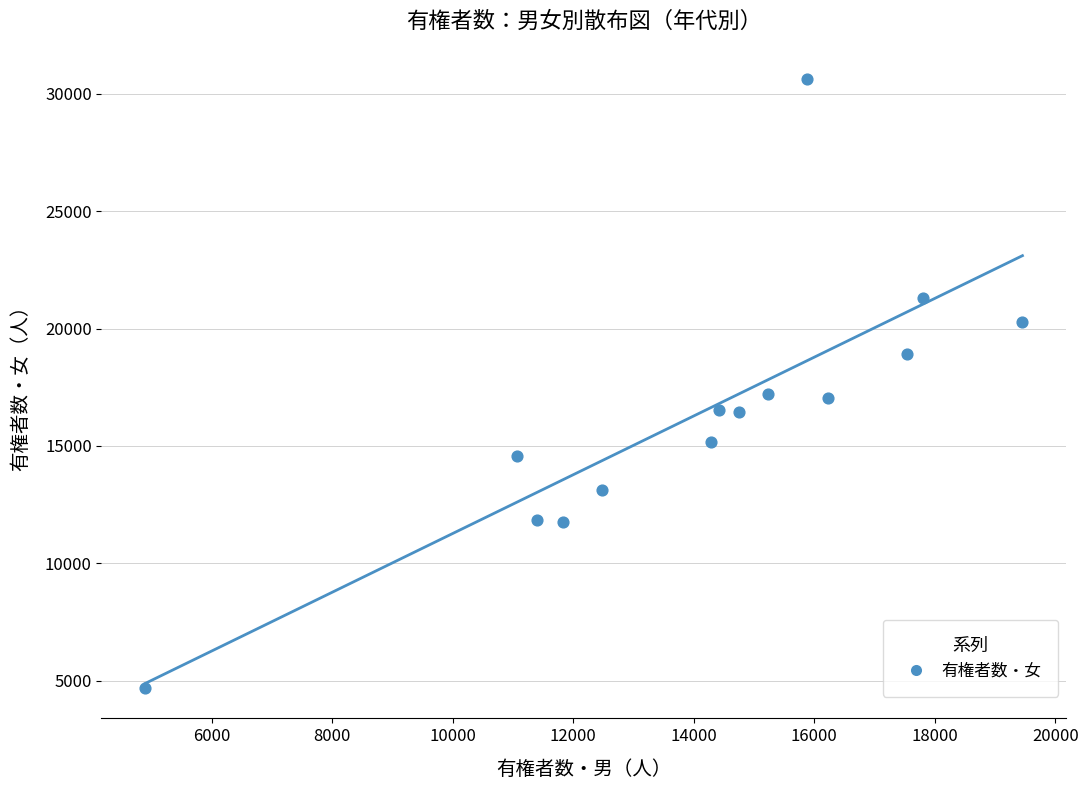

What is the range of X values (max minus min)?

14557